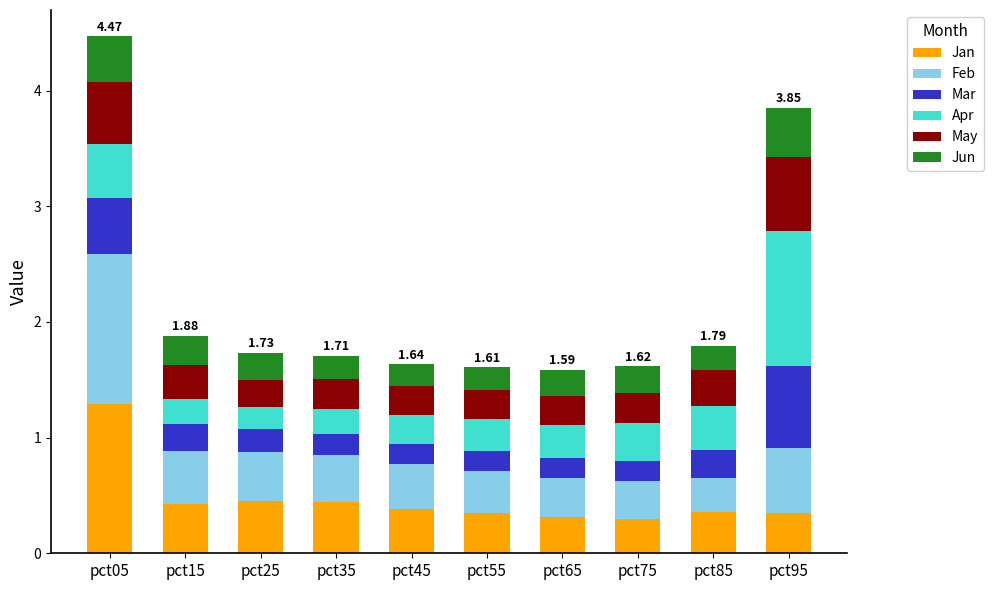

What is the total value across all series at pct05?

4.5